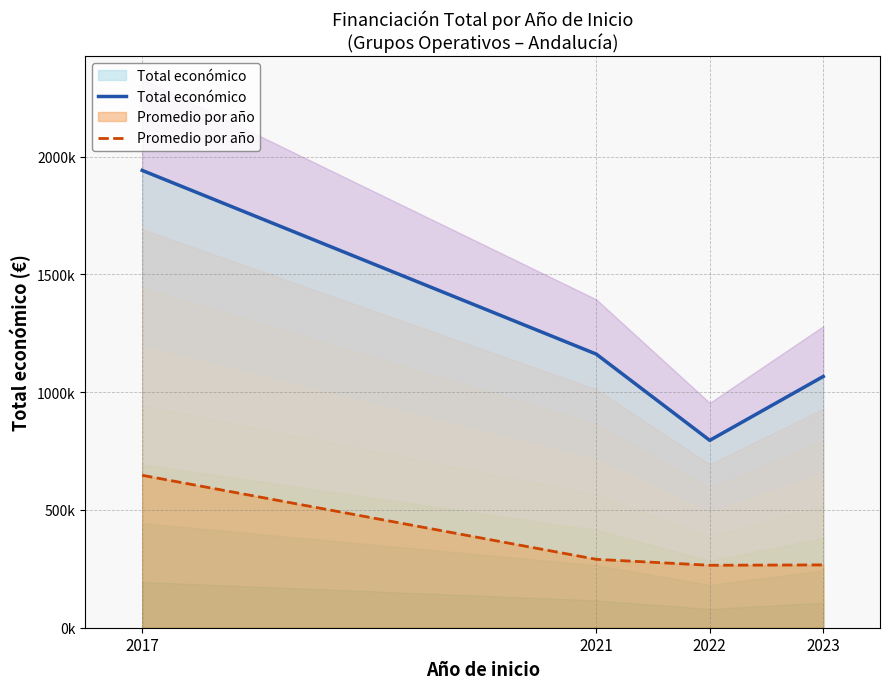

Between 2017 and 2022, which series saw the biggest shift?

Total económico